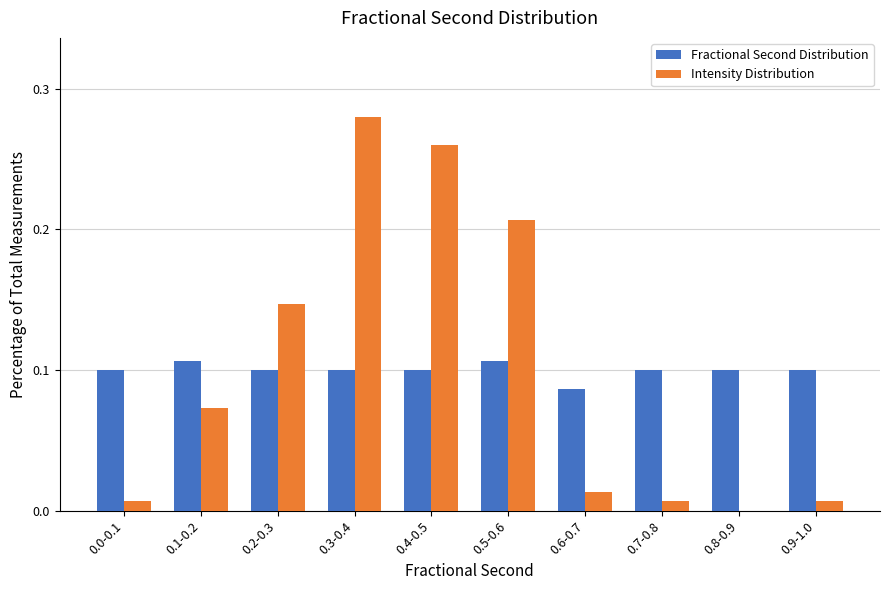

True or false: Intensity Distribution has a value of 0.0 at 0.1-0.2.

False